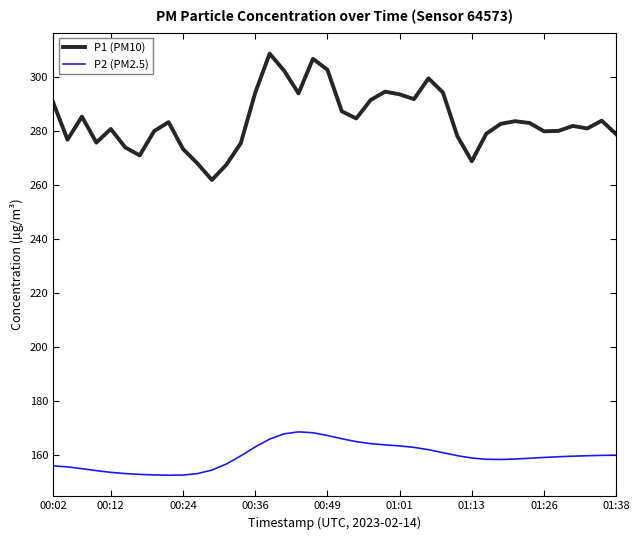

What is the minimum value shown in the chart?

152.5